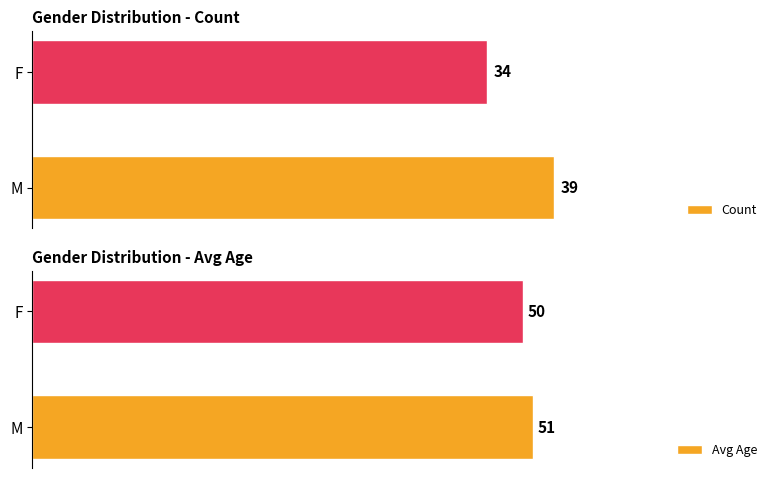

List the labels in order of Count value, smallest first.

F, M